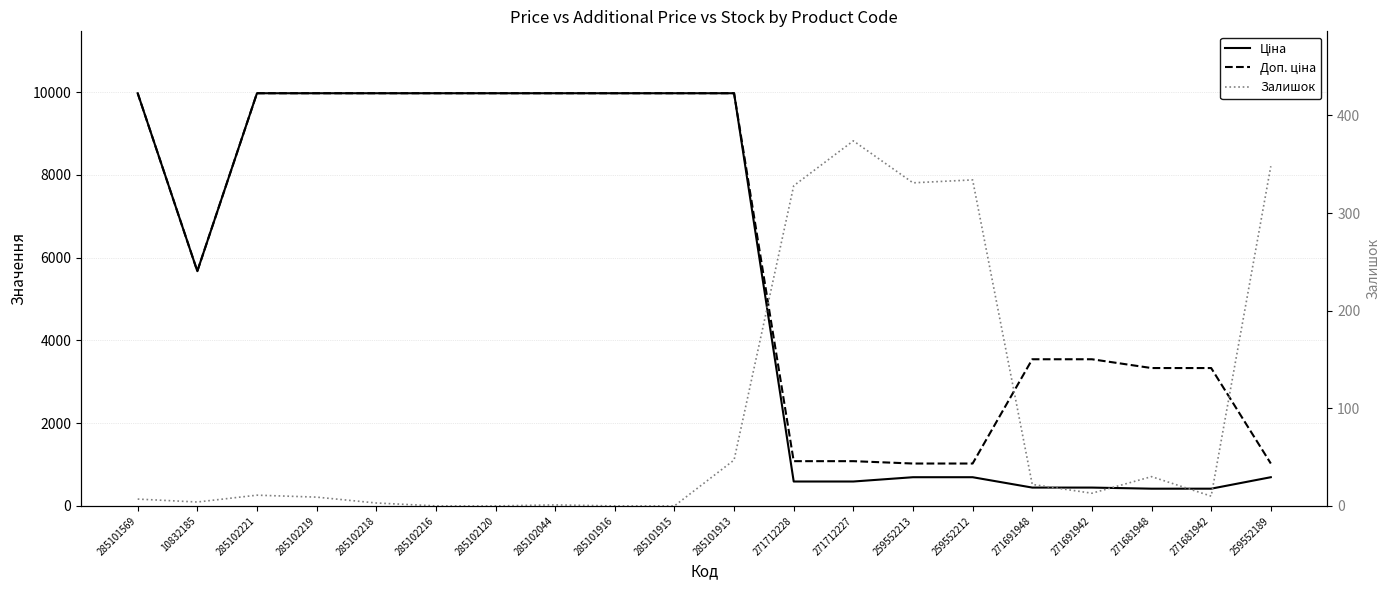

At how many categories does at least one series exceed 288?

20